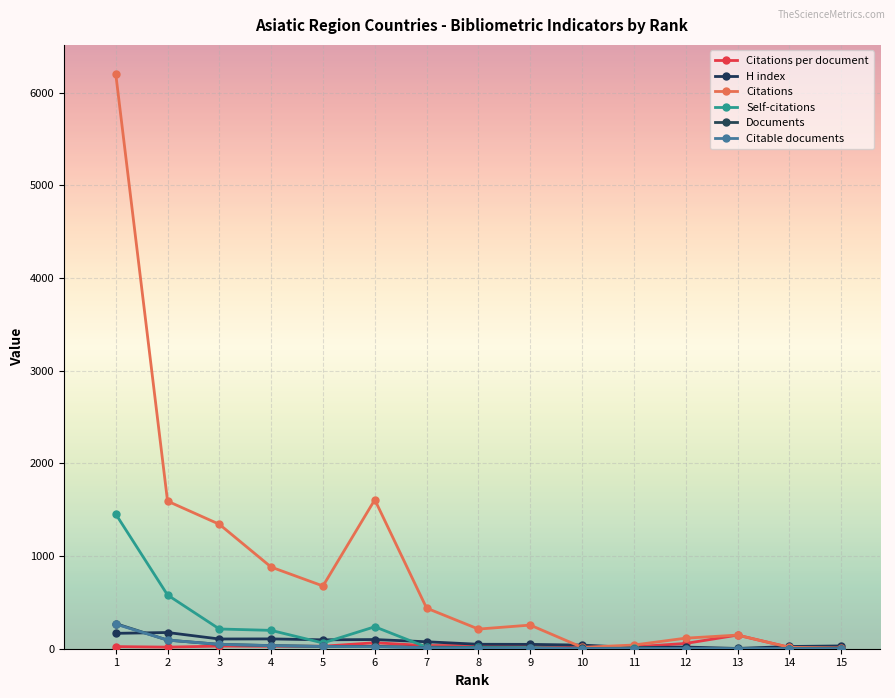

Reading left to right, transcribe all the data shown in this chart.

Citations per document: 22.9	17.1	28.6	25.9	27.1	64.3	33.7	35.3	42.5	5.0	20.0	57.0	147.0	15.0	9.0
H index: 166.0	175.0	105.0	106.0	96.0	99.0	75.0	48.0	47.0	39.0	12.0	18.0	3.0	24.0	30.0
Citations: 6207.0	1593.0	1343.0	881.0	677.0	1608.0	438.0	212.0	255.0	15.0	40.0	114.0	147.0	15.0	9.0
Self-citations: 1454.0	580.0	213.0	198.0	62.0	237.0	17.0	14.0	11.0	2.0	7.0	2.0	0.0	0.0	0.0
Documents: 271.0	93.0	47.0	34.0	25.0	25.0	13.0	6.0	6.0	3.0	2.0	2.0	1.0	1.0	1.0
Citable documents: 266.0	93.0	47.0	33.0	24.0	22.0	11.0	6.0	6.0	2.0	2.0	2.0	1.0	1.0	1.0